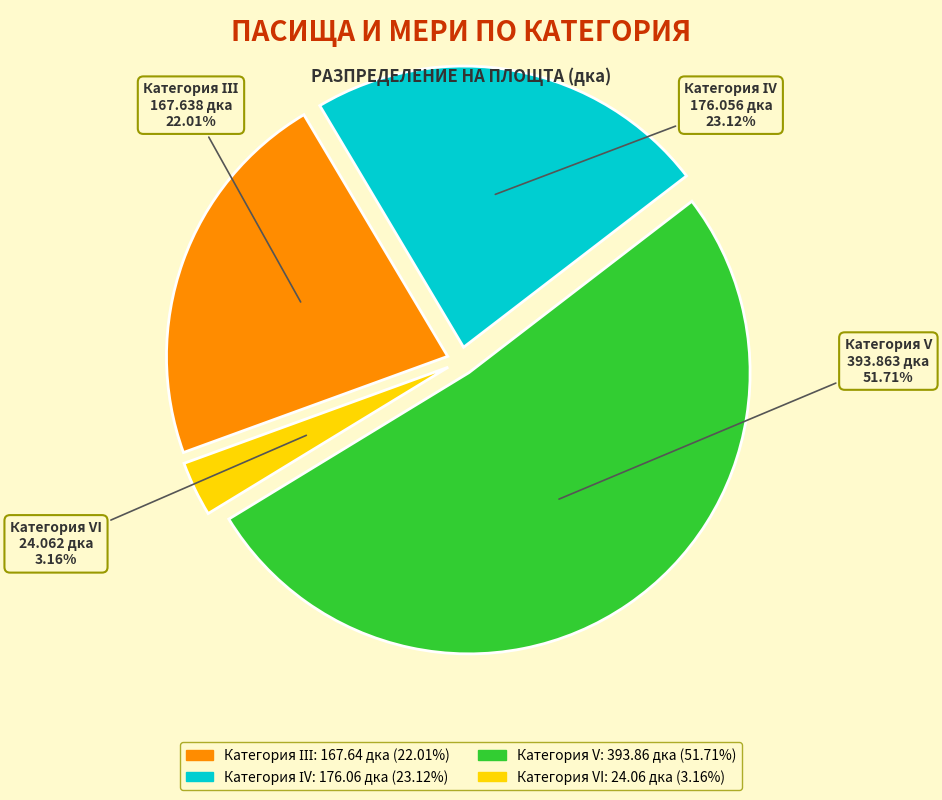

Is there any slice that represents more than half of the pie?

Yes